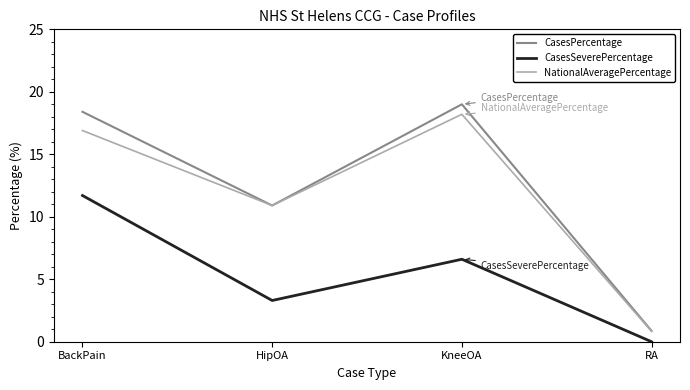

Which category has the highest value in the CasesPercentage series?

KneeOA